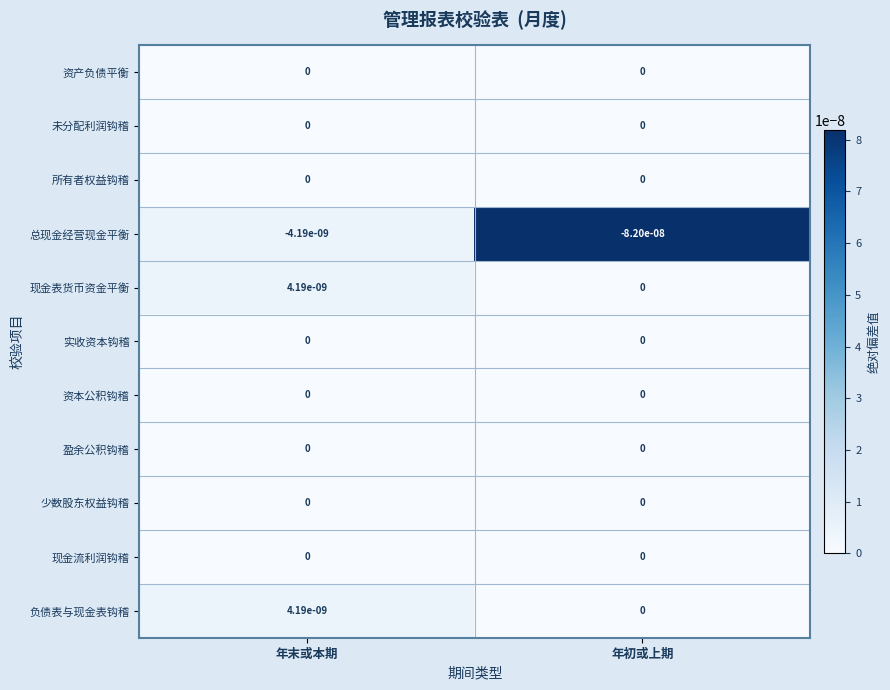

At which category is the sum across all series the highest?

年末或本期